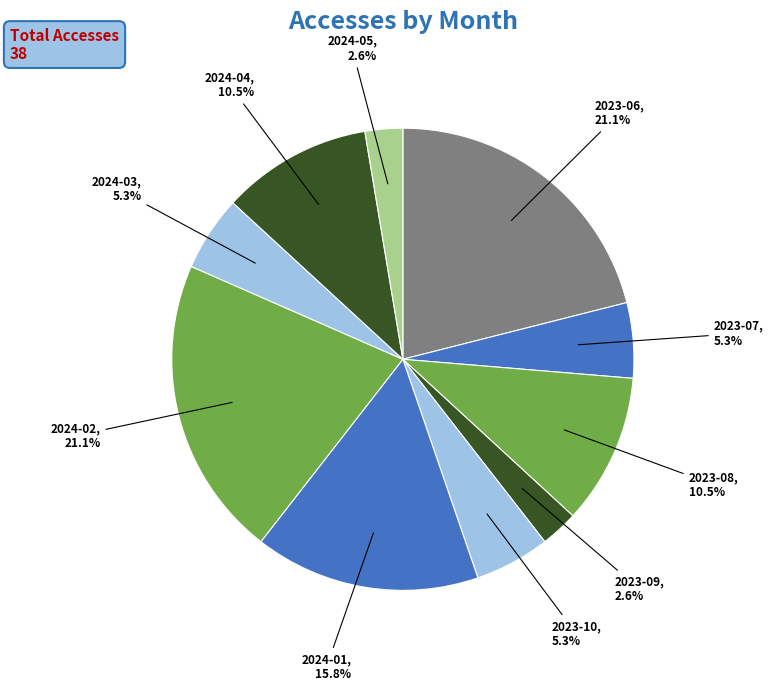

Do 2023-06 and 2024-03 together represent more than half of the pie?

No